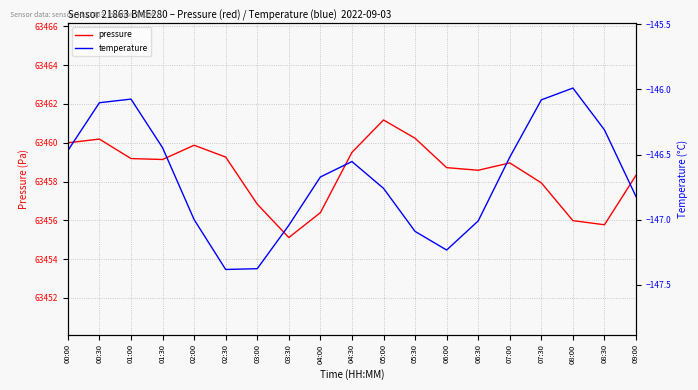

What is the greatest value displayed?

63461.2